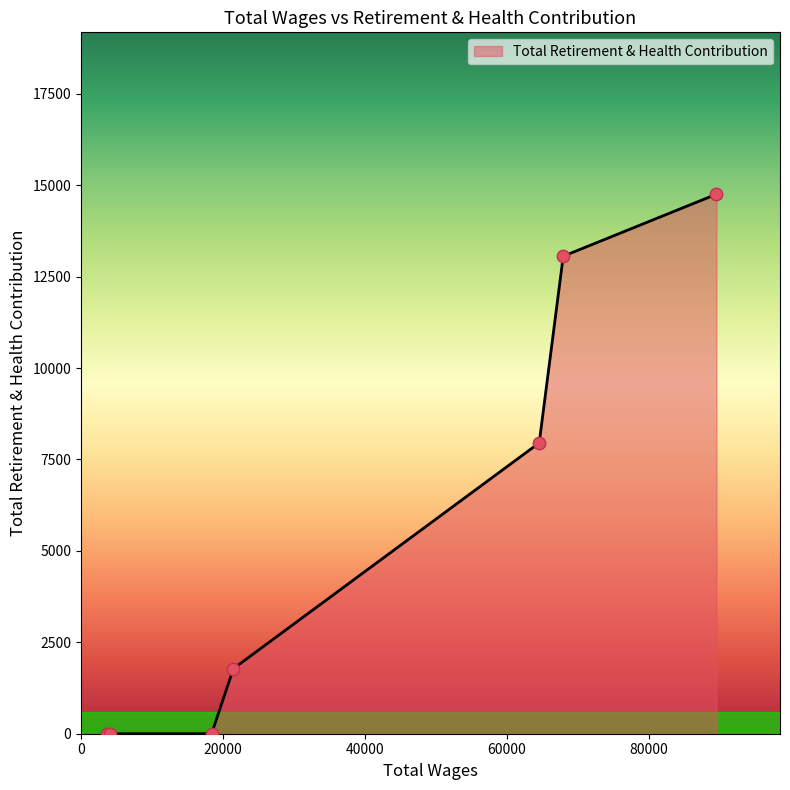

What is the sum of all values?

37543